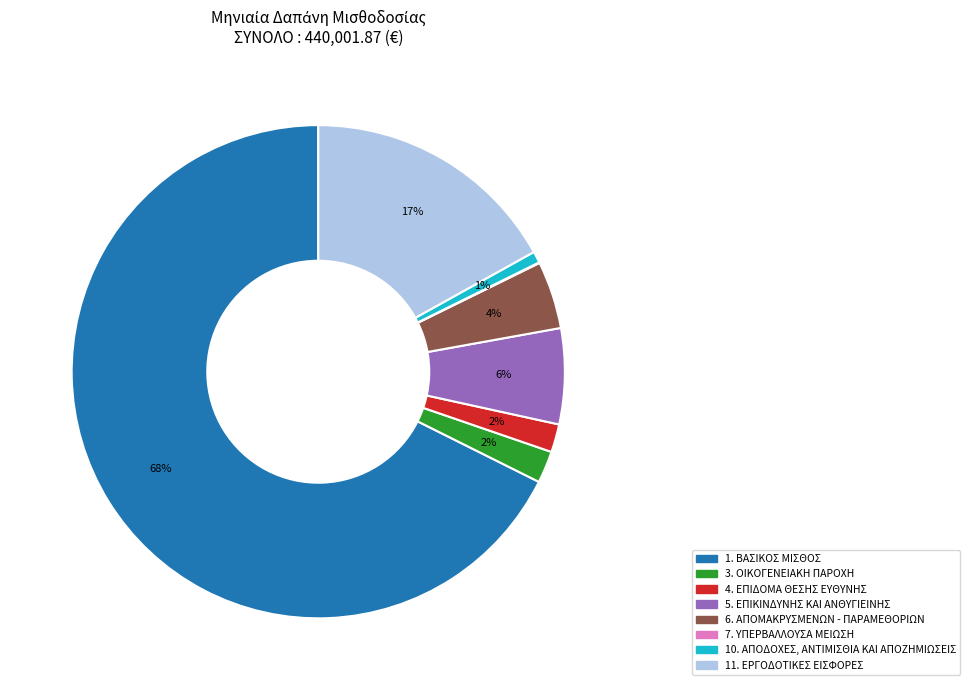

To the nearest percent, what is the difference between the largest and smallest slice percentages?

68%